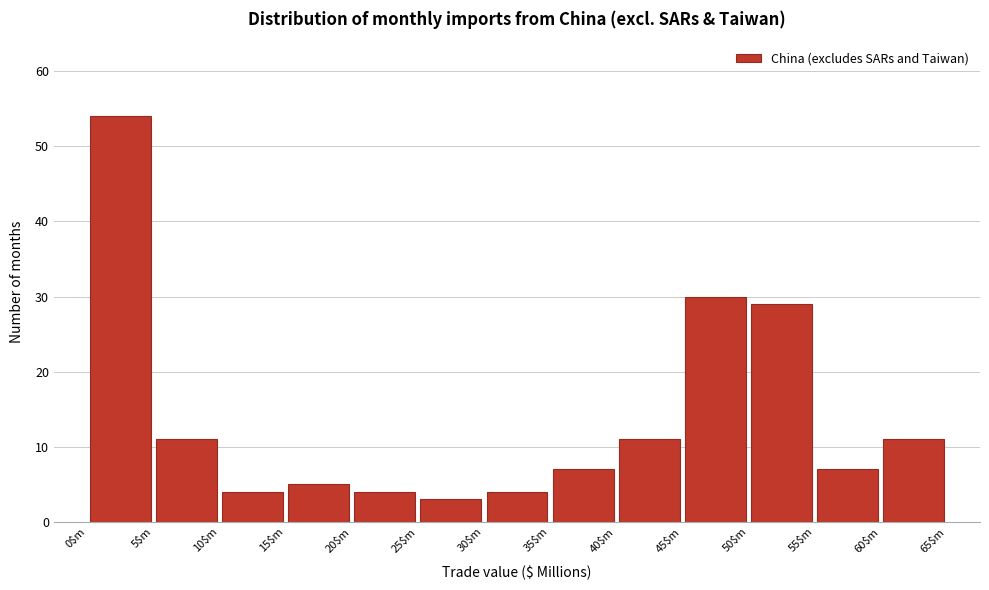

Reading left to right, transcribe this chart: for each bar, give the range it covers on the x-axis and its height. The values are not printed on the chart, so give them approximately, as read against the axis.

0 to 5: 54
5 to 10: 11
10 to 15: 4
15 to 20: 5
20 to 25: 4
25 to 30: 3
30 to 35: 4
35 to 40: 7
40 to 45: 11
45 to 50: 30
50 to 55: 29
55 to 60: 7
60 to 65: 11